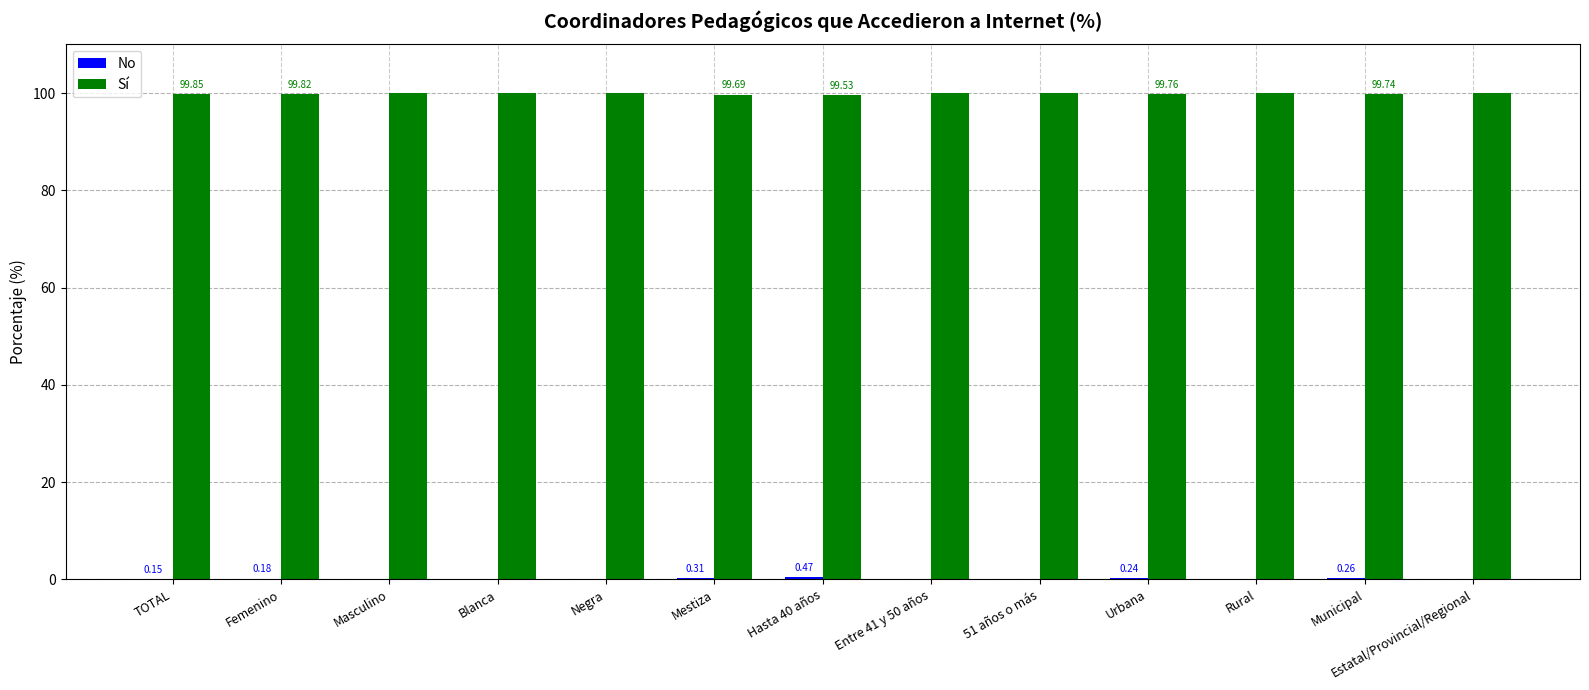

How many data points does each series have?

13